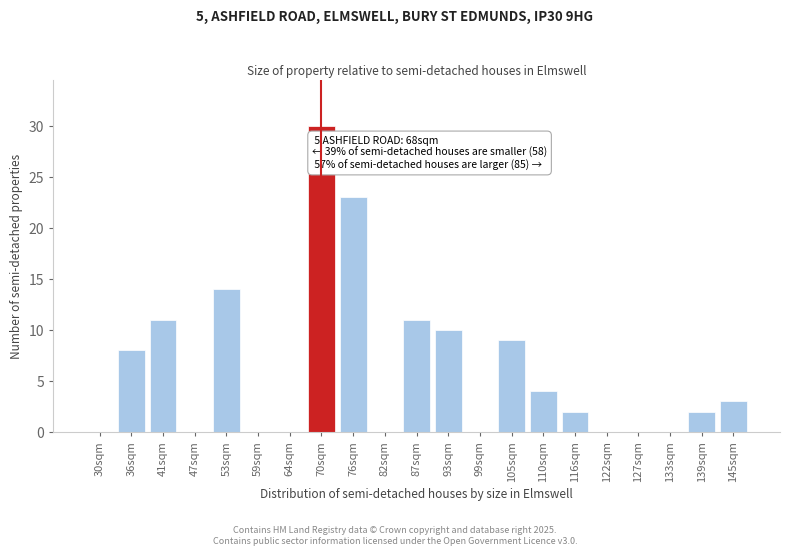

Reading left to right, what are all the values shown in this chart?

30sqm=0	36sqm=8	41sqm=11	47sqm=0	53sqm=14	59sqm=0	64sqm=0	70sqm=30	76sqm=23	82sqm=0	87sqm=11	93sqm=10	99sqm=0	105sqm=9	110sqm=4	116sqm=2	122sqm=0	127sqm=0	133sqm=0	139sqm=2	145sqm=3